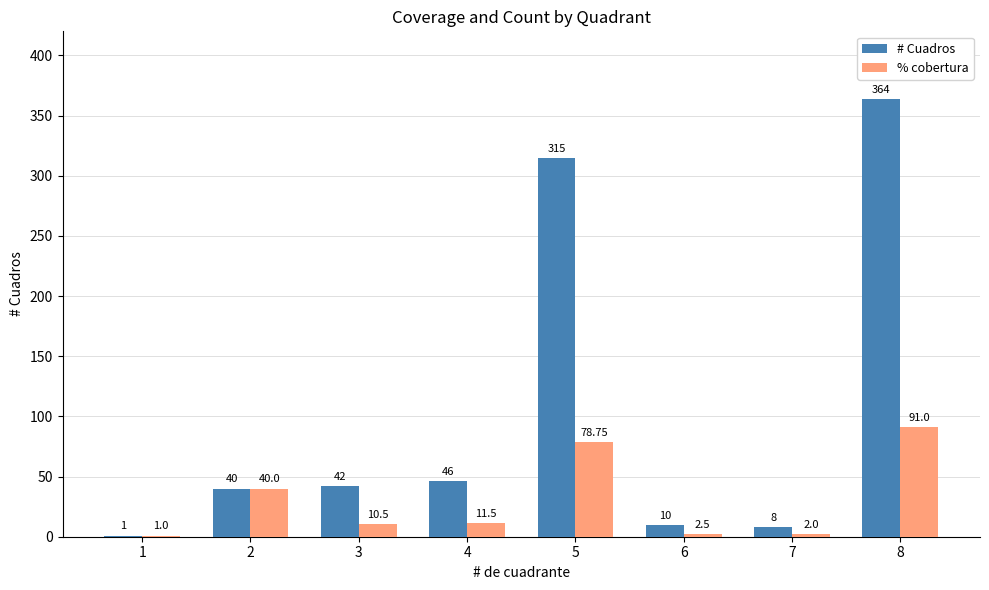

Which series changed the most between 2 and 8?

# Cuadros